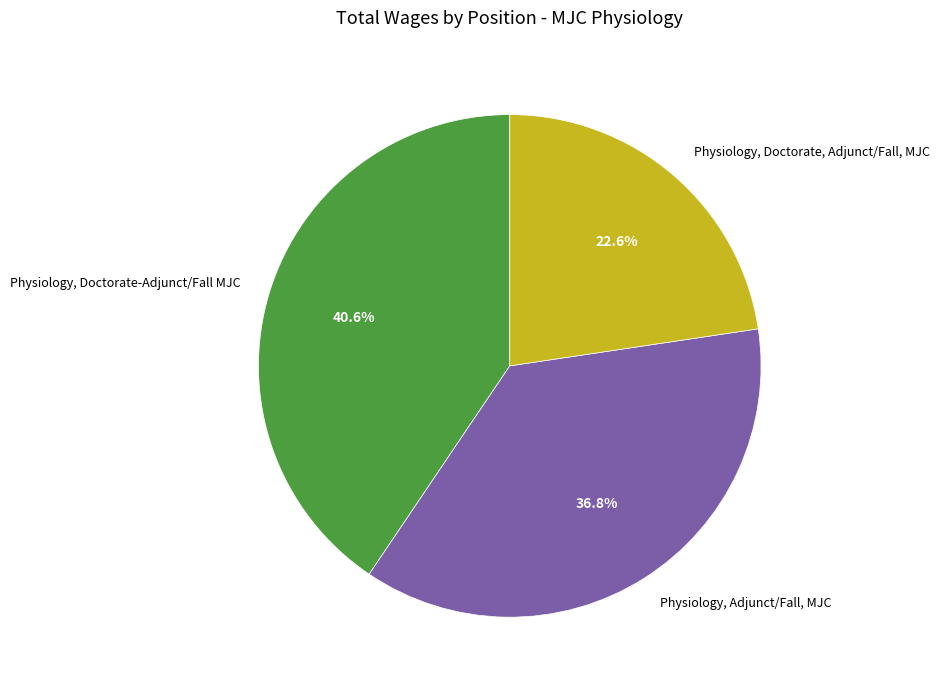

Which slice is the smallest?

Physiology, Doctorate, Adjunct/Fall, MJC